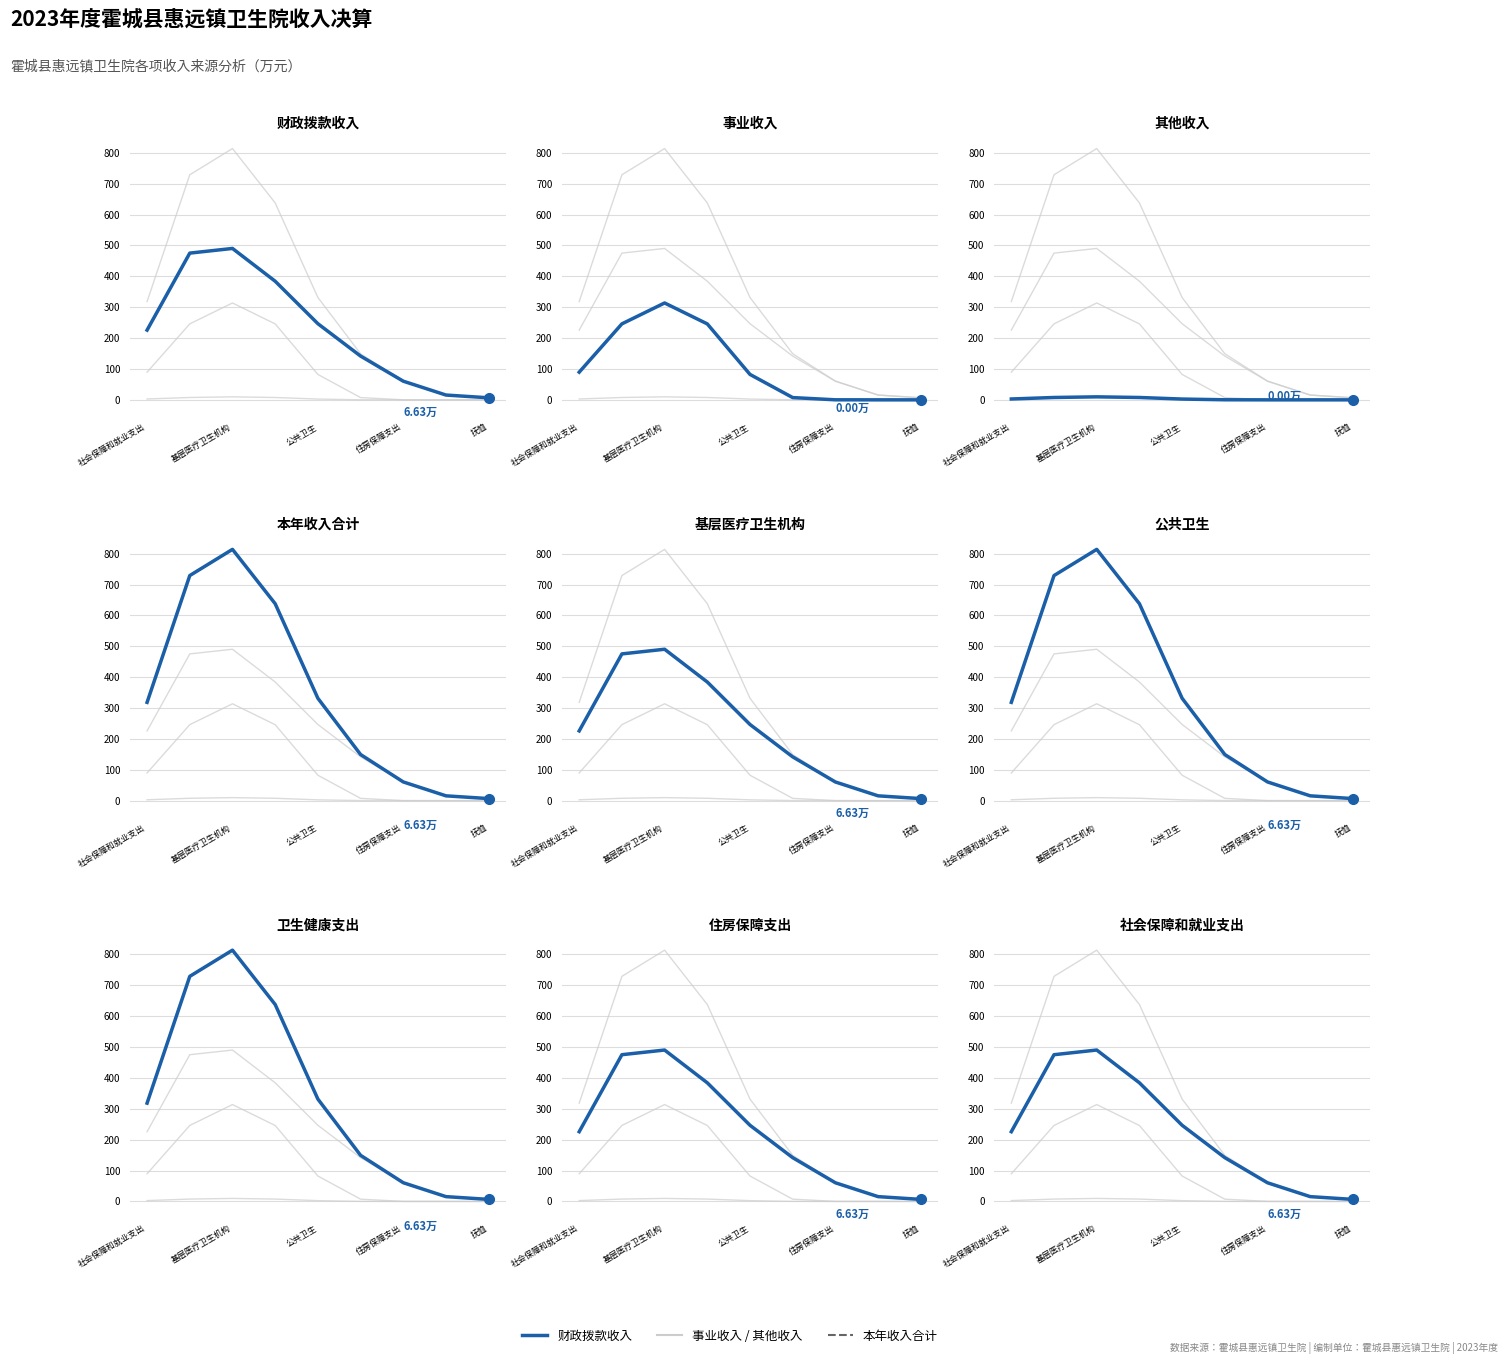

The value of 本年收入合计 at 住房保障支出 is 108.1. True or false?

False